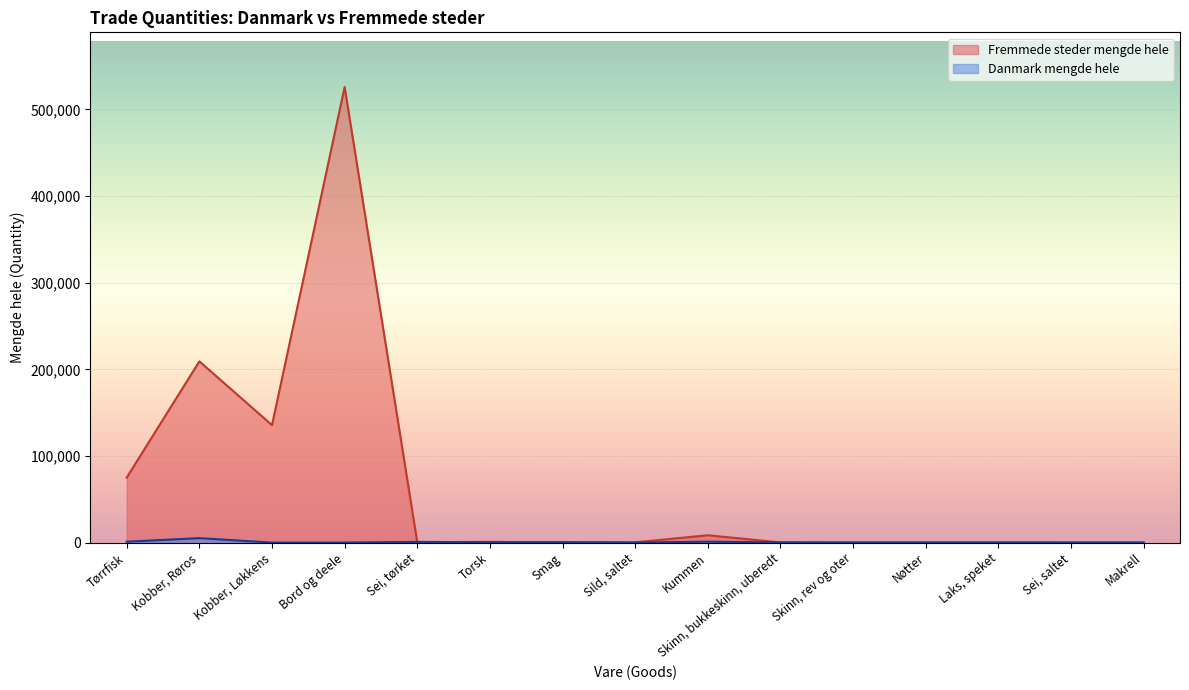

What is the sum of the Fremmede steder mengde hele values at Smag and Skinn, bukkeskinn, uberedt?

155